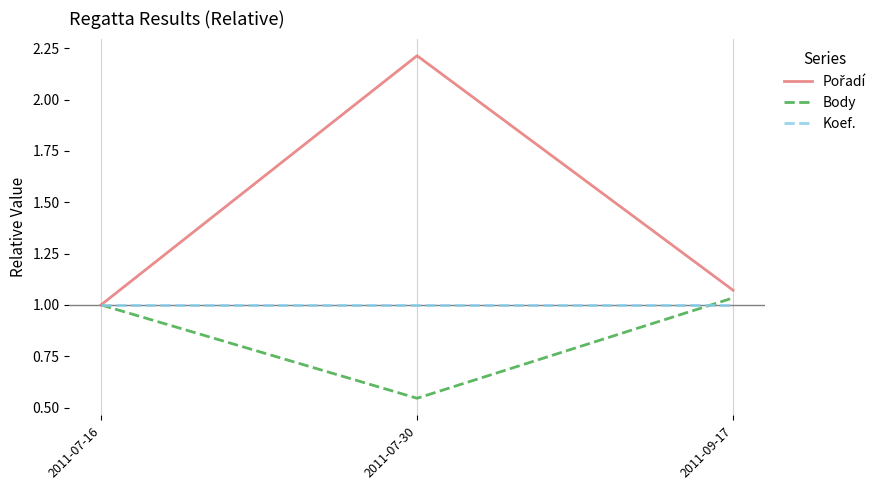

What is the spread (max minus min) of values at 2011-07-30?

1.7